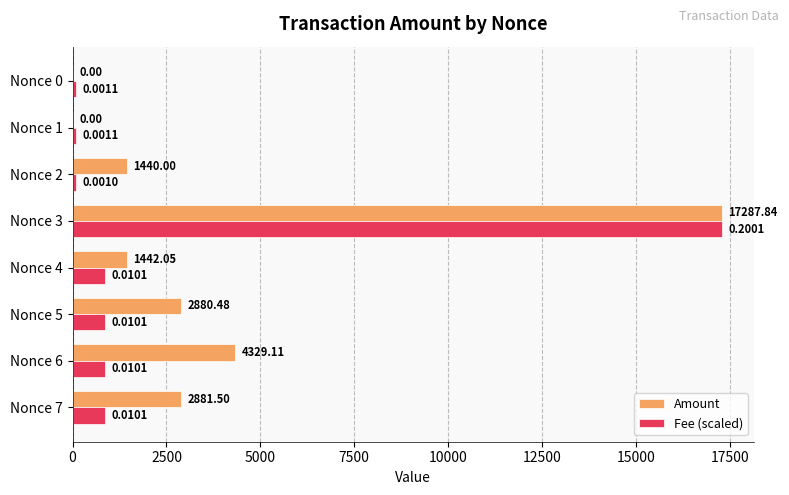

Count the number of categories in the chart.

8